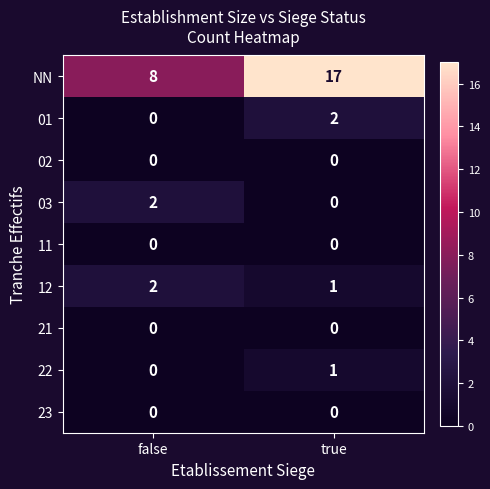

Reading left to right, list all the values displayed in this chart.

NN: false=8	true=17
01: false=0	true=2
02: false=0	true=0
03: false=2	true=0
11: false=0	true=0
12: false=2	true=1
21: false=0	true=0
22: false=0	true=1
23: false=0	true=0